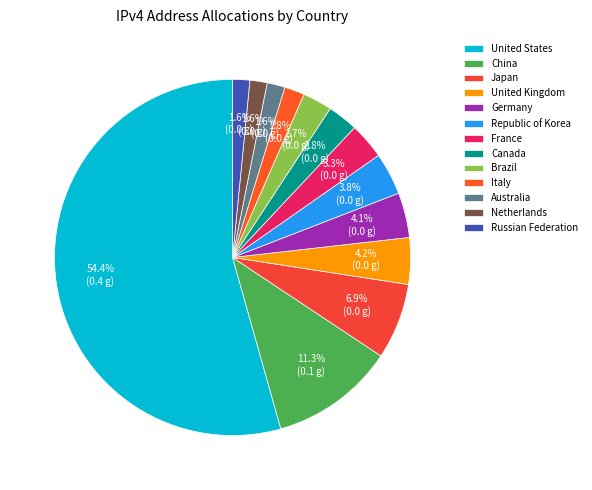

Between Republic of Korea and Brazil, which is larger?

Republic of Korea